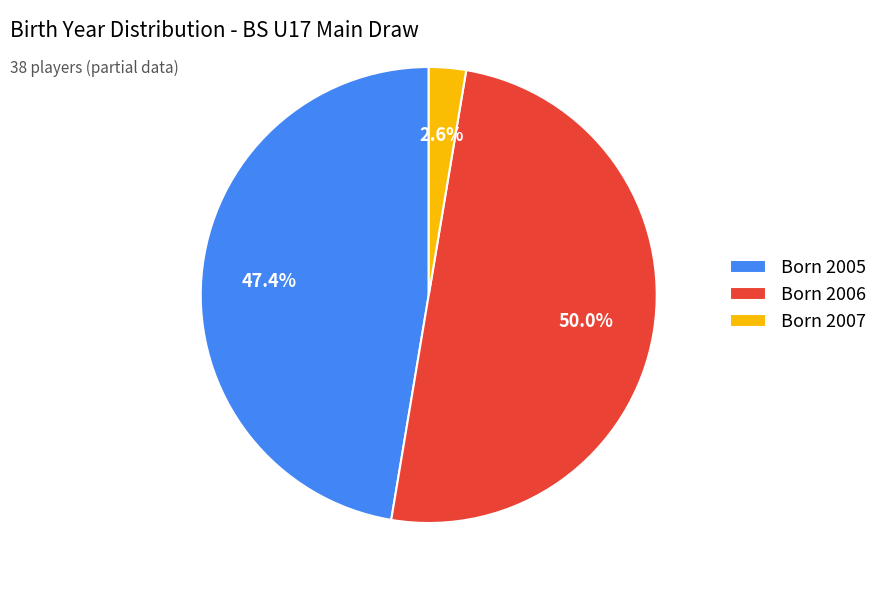

Rank the categories by value from lowest to highest.

Born 2007, Born 2005, Born 2006